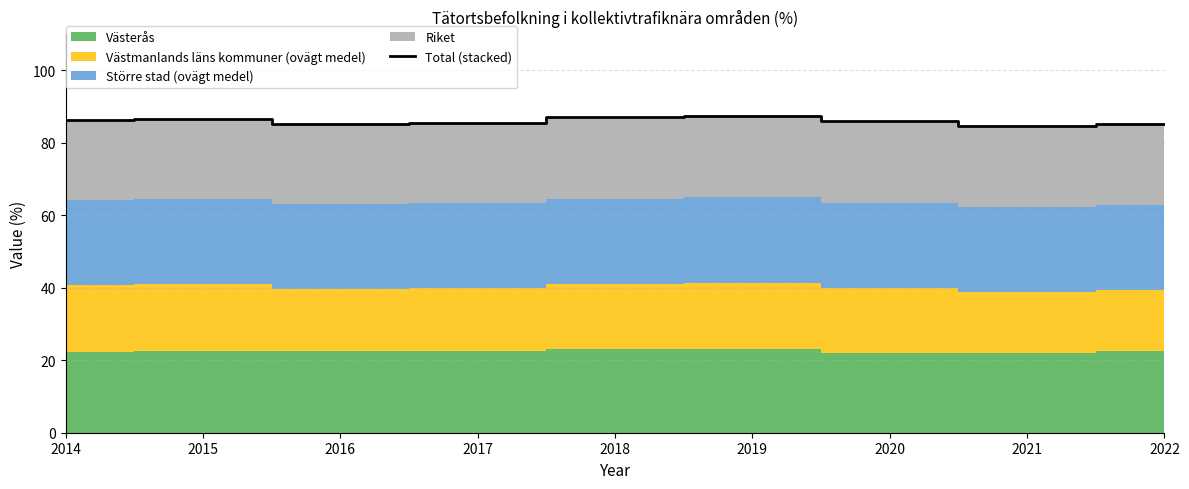

Reading left to right, transcribe all the data shown in this chart.

2014=86.3	2015=86.6	2016=85.2	2017=85.5	2018=87.0	2019=87.5	2020=85.9	2021=84.6	2022=85.1